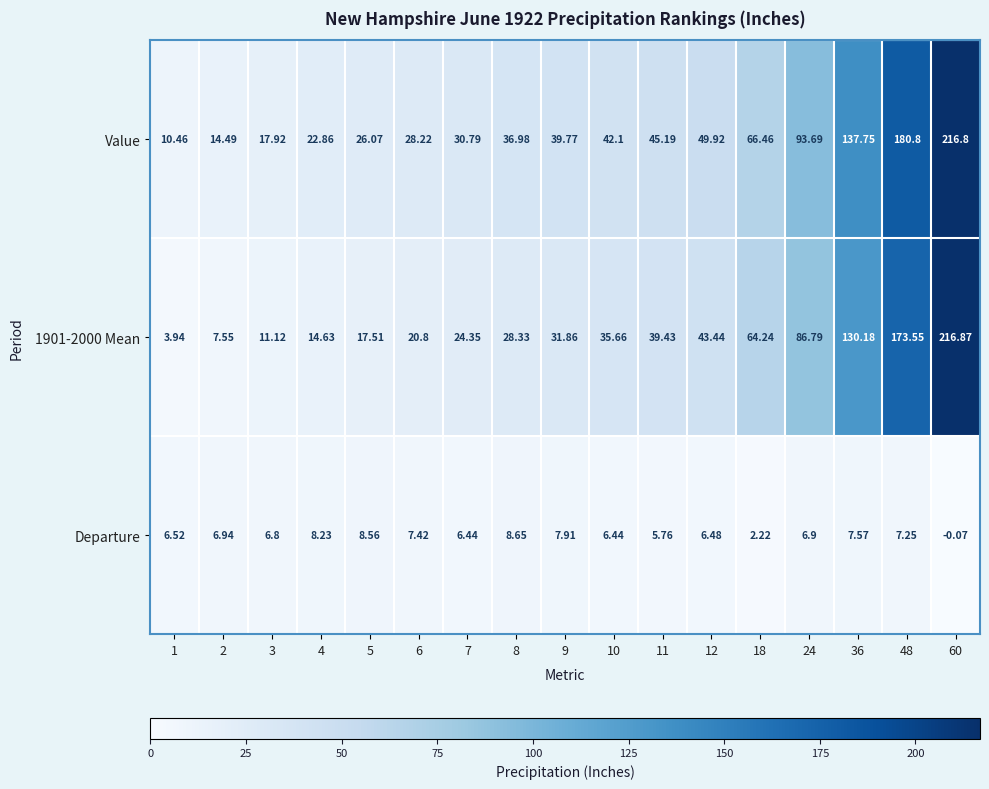

Which series has the largest total across all categories?

Value